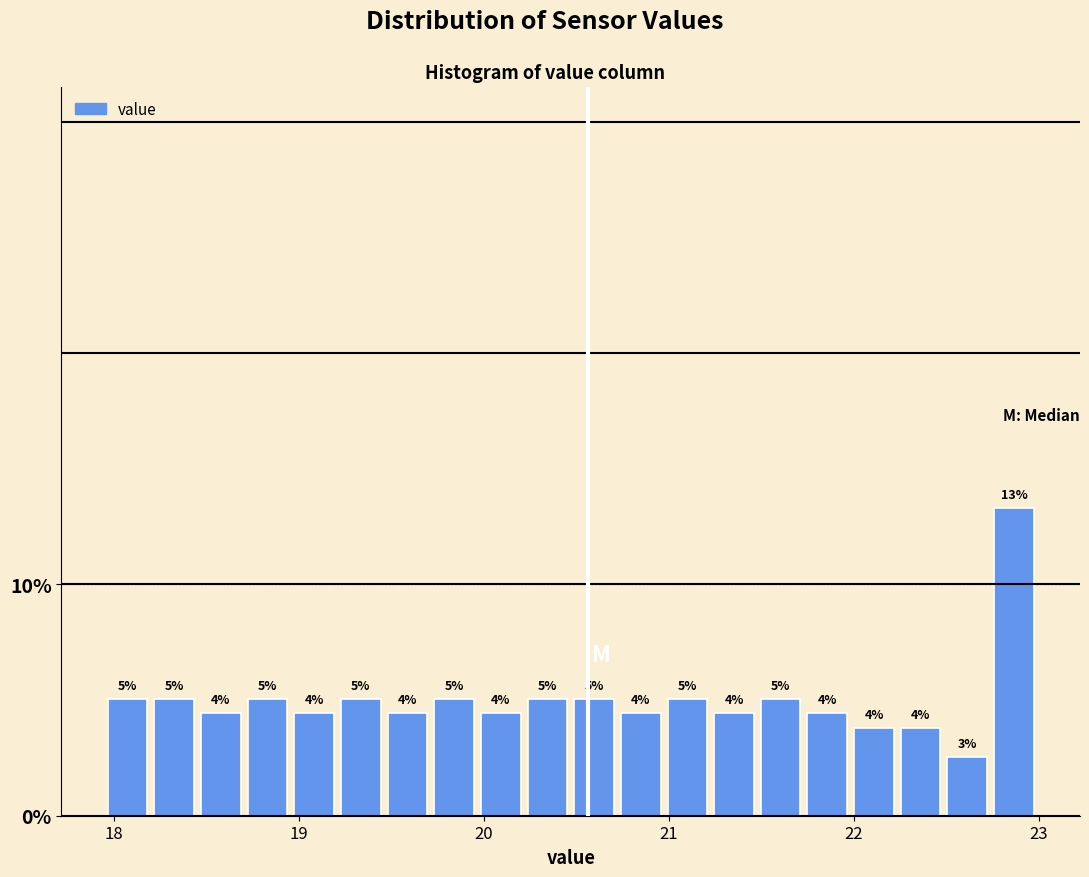

Around what value on the x-axis is the tallest bar? Give the approximate position of its centre, as read against the axis.

22.9